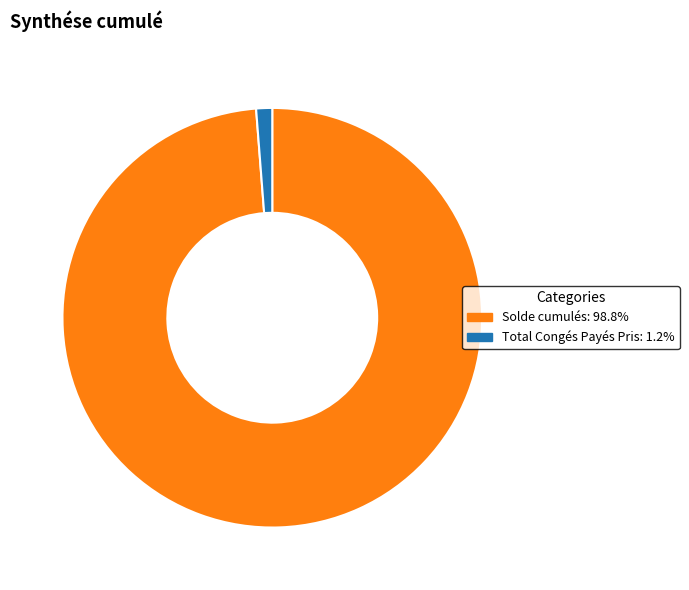

Which slice is the largest?

Solde cumulés